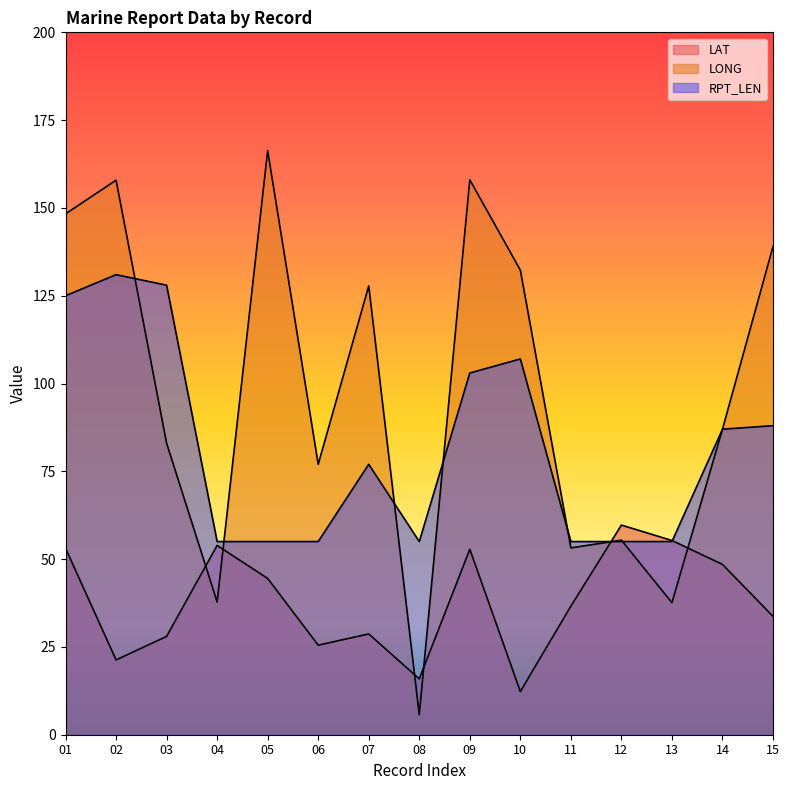

Where is the first local maximum for LAT?

04